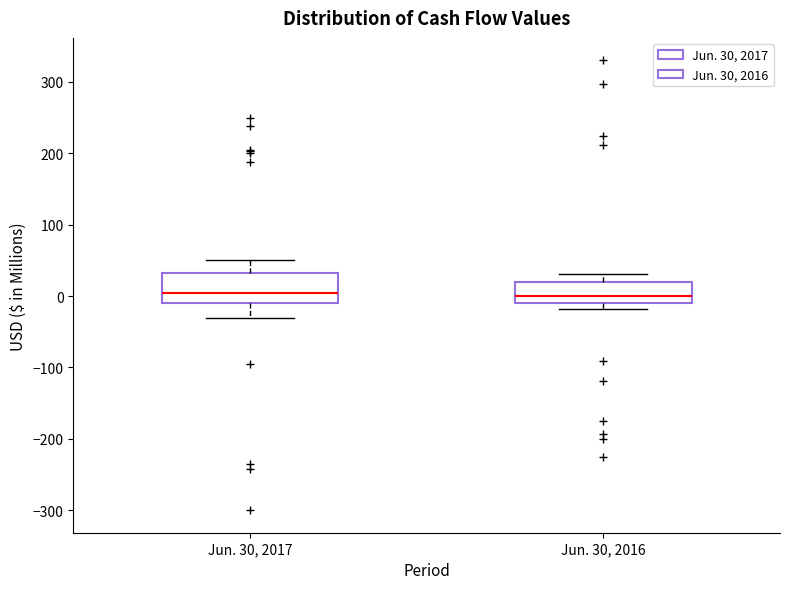

Reading left to right, transcribe this box plot: for each box, give where its median line is, the range the box spans, and where its two whiskers end, as read against the y-axis. The values are not printed on the chart, so give them approximately, as read against the axis.

Jun. 30, 2017: median 0, box -10 to 30, whiskers -30 to 50
Jun. 30, 2016: median 0, box -10 to 20, whiskers -20 to 30